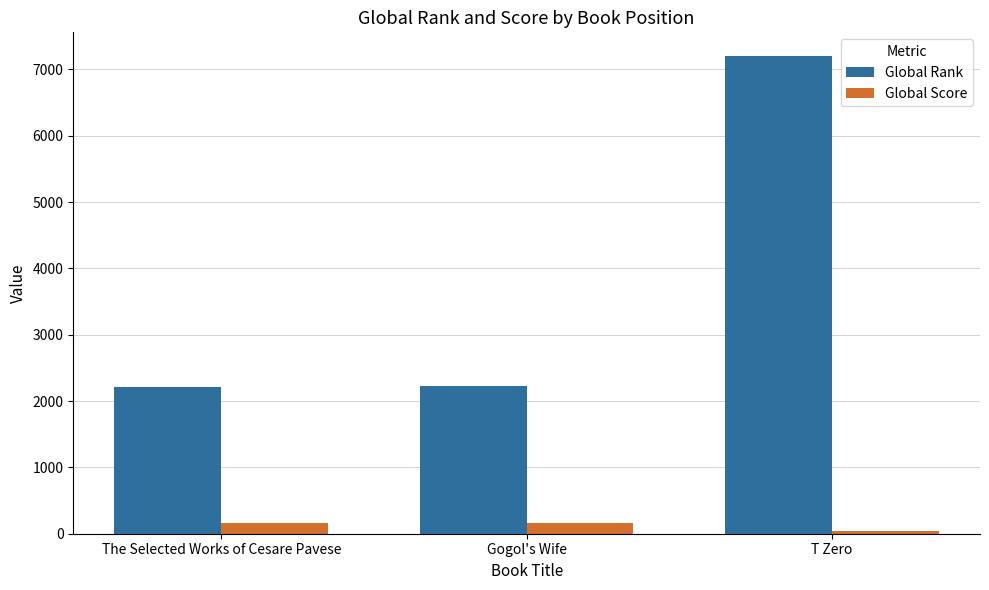

What is the difference between the Global Score values at The Selected Works of Cesare Pavese and Gogol's Wife?

1